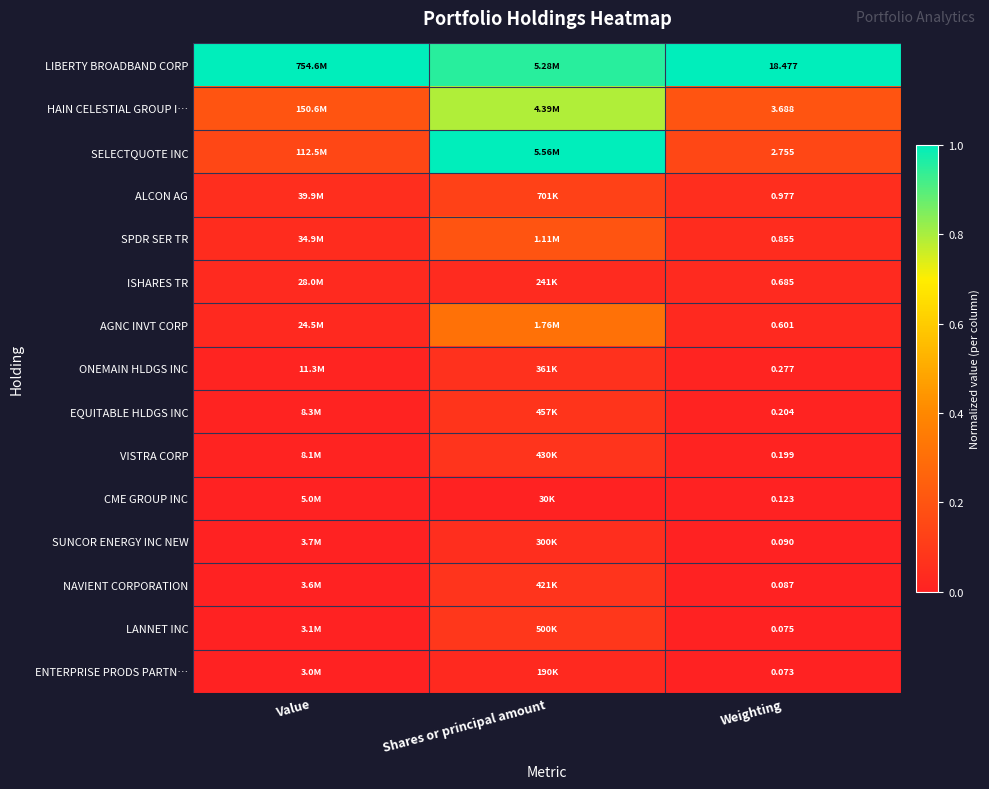

Where is LANNET INC nearest to the value 0?

Value